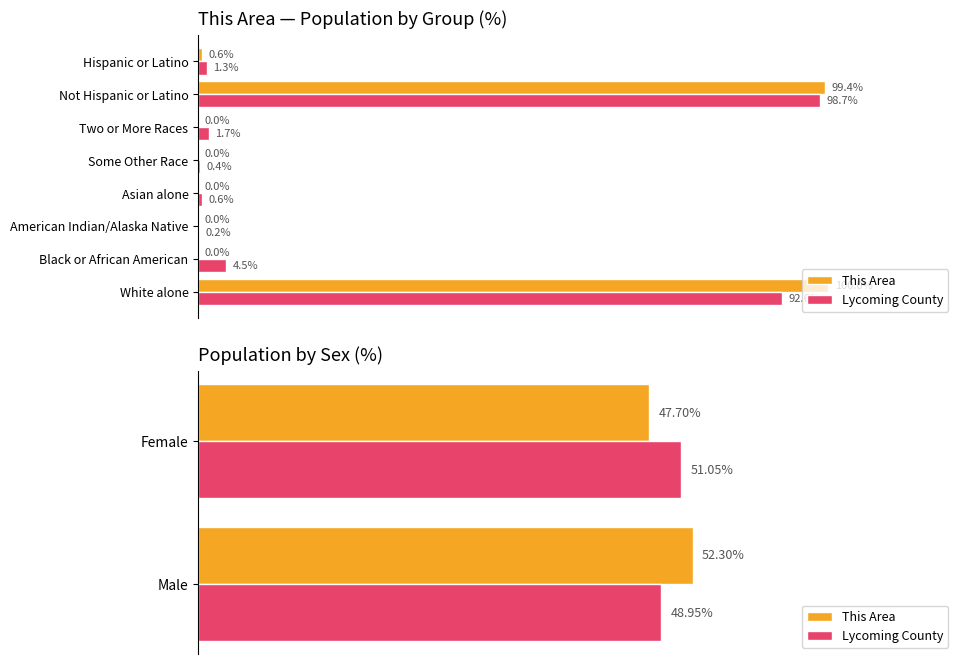

How many data points in Lycoming County are above 51?

1